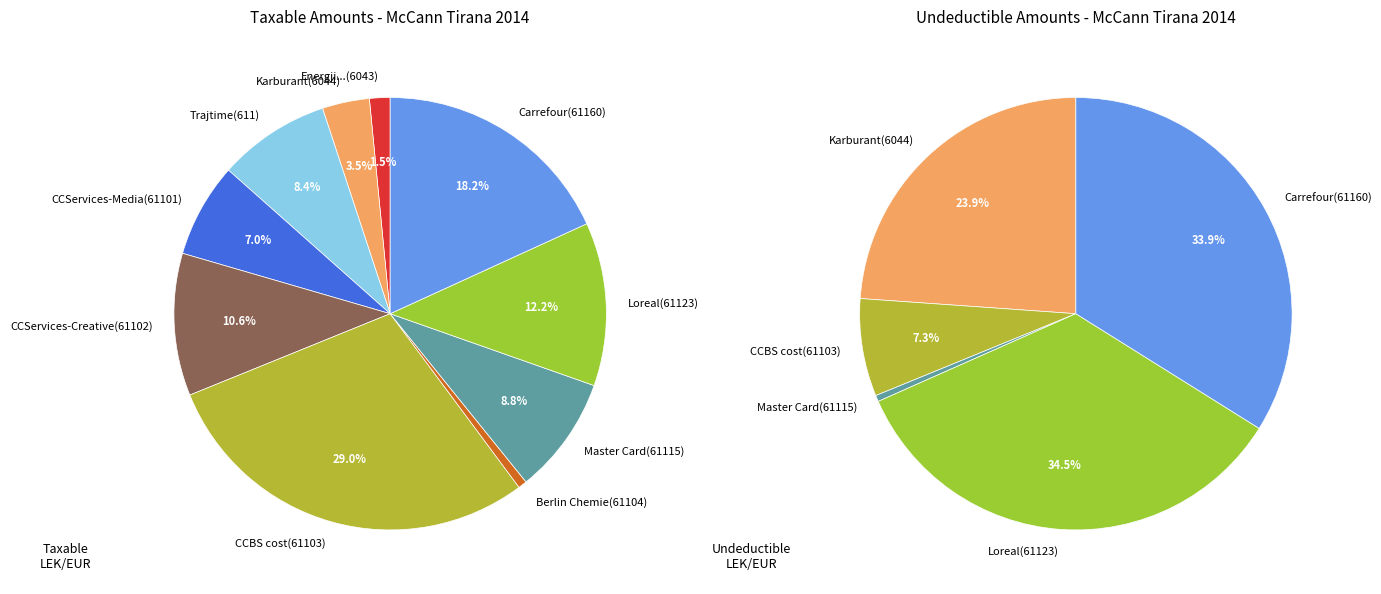

To the nearest percent, what is the combined percentage of CCServices-Media(61101) and Carrefour(61160)?

25%